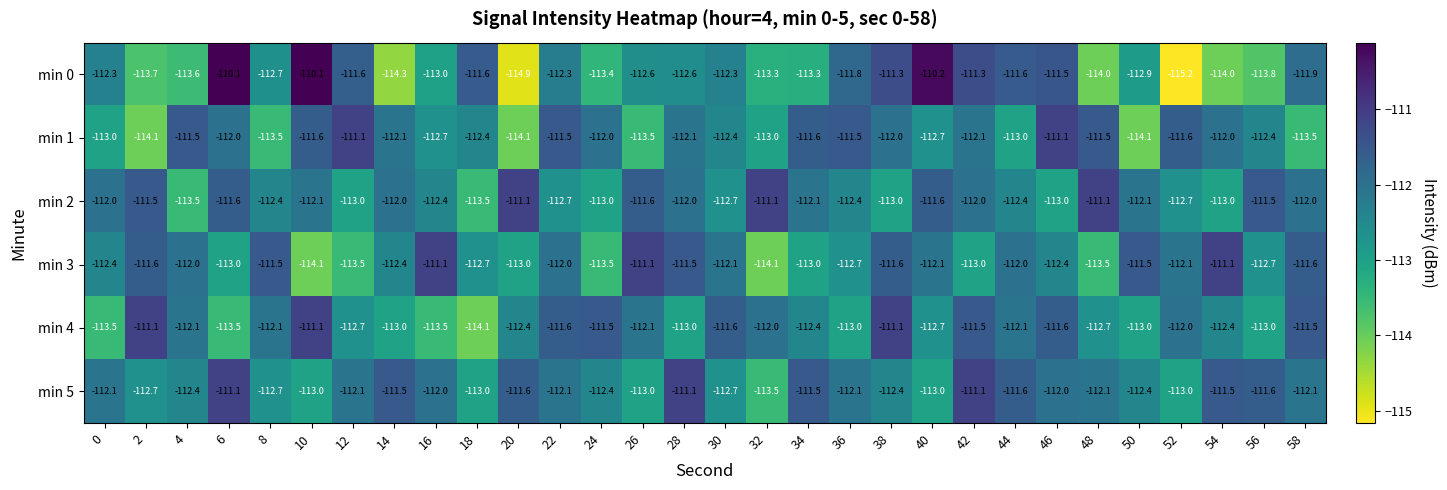

What is the maximum value for min 4?

-111.1